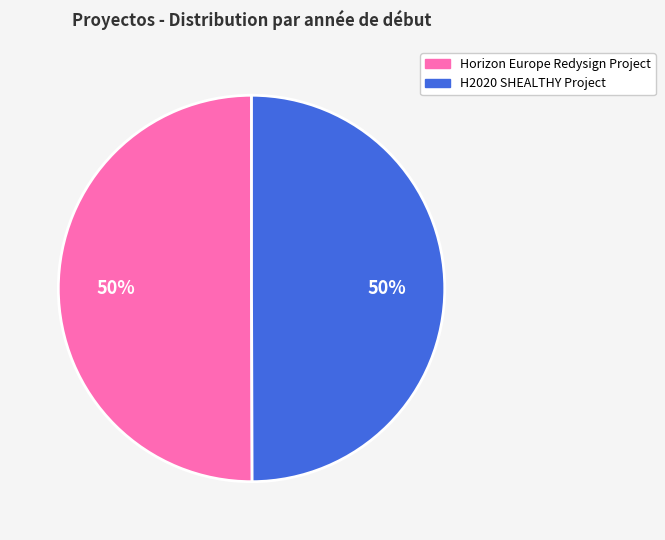

How many segments does this pie chart have?

2